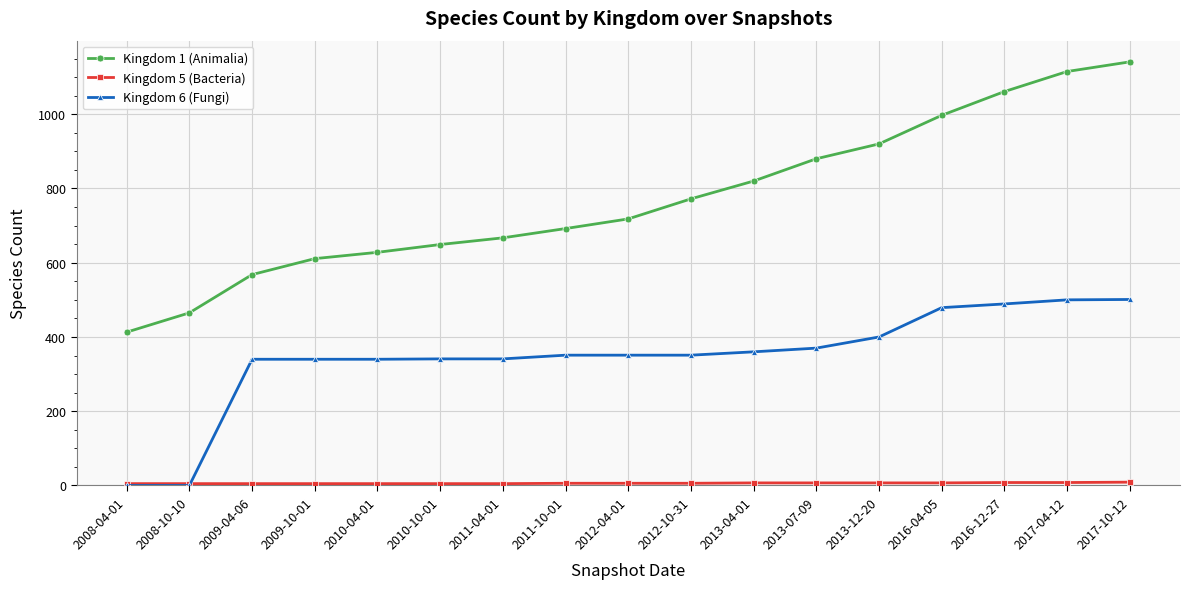

At which category does the chart reach its peak across all series?

2017-10-12